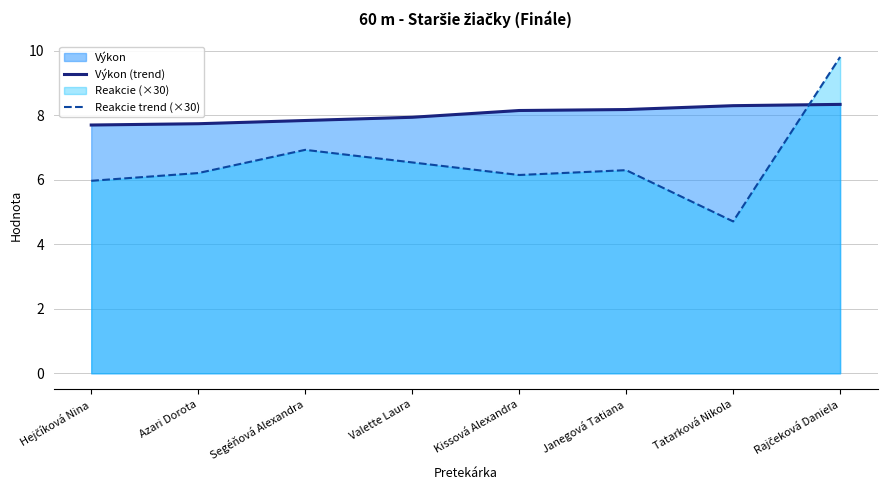

Does the chart display data point markers on the line(s)?

No